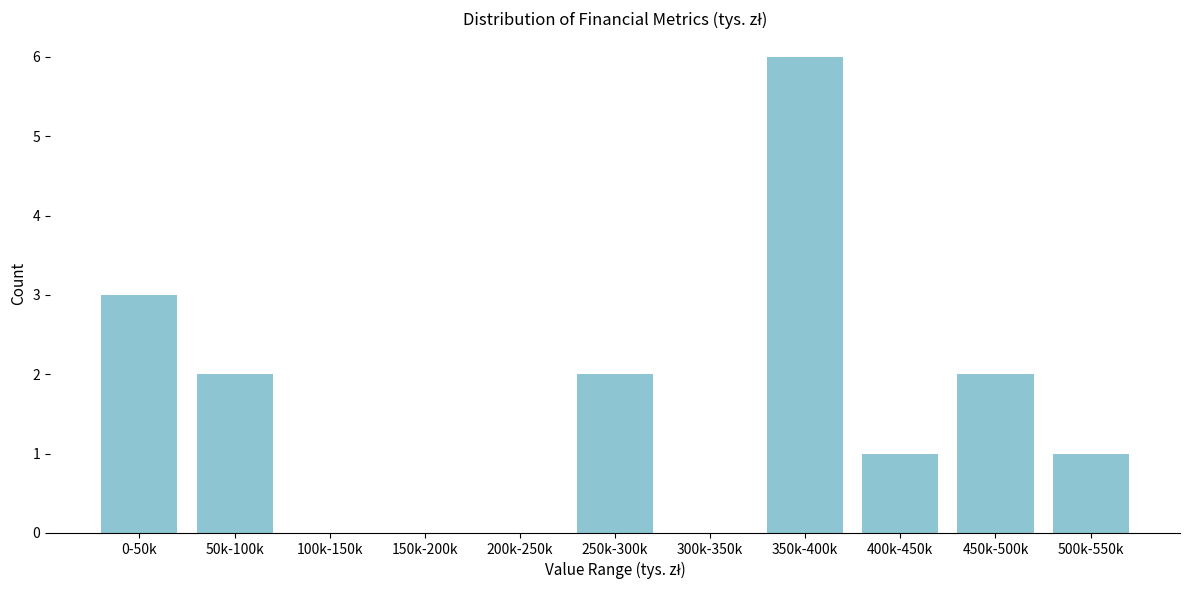

The value at 400k-450k is 0. True or false?

False